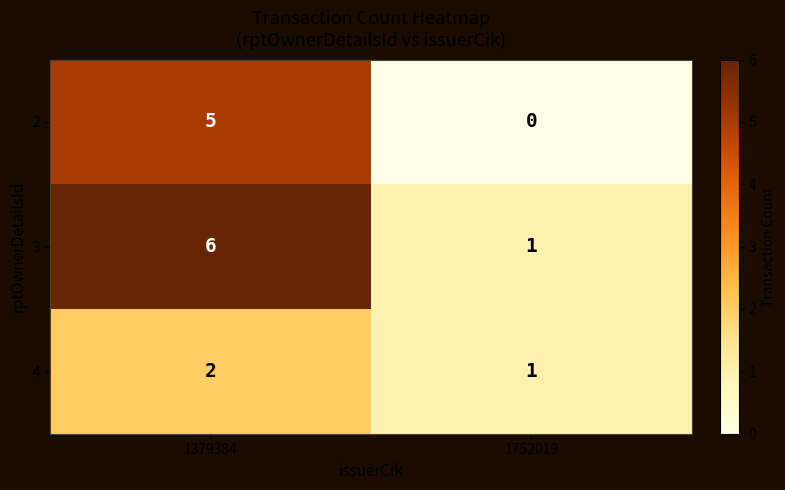

What is the difference between the 2 values at 1752019 and 1379384?

5